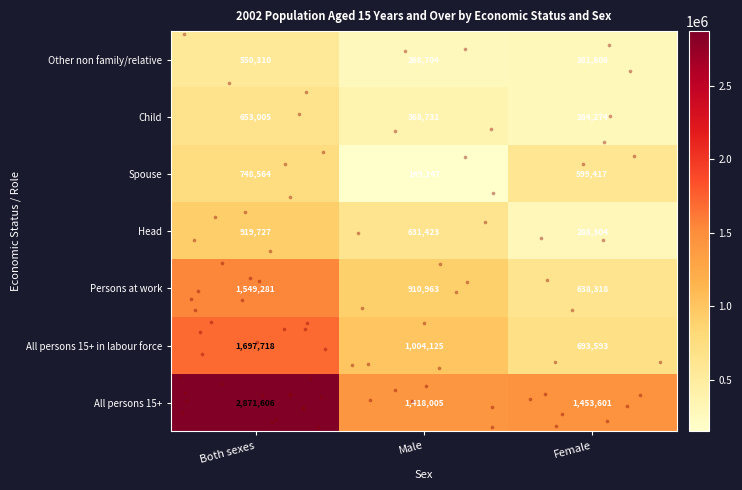

What is the difference between the Spouse values at Both sexes and Female?

149147